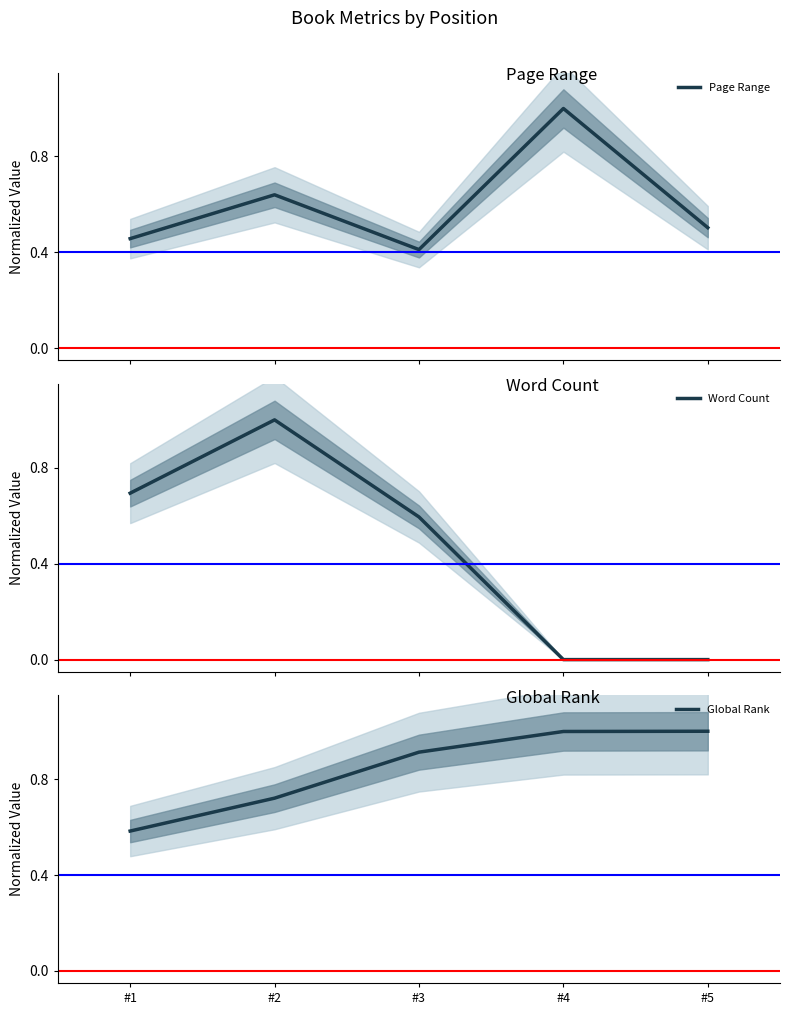

Which category has the highest value in the Word Count series?

#2